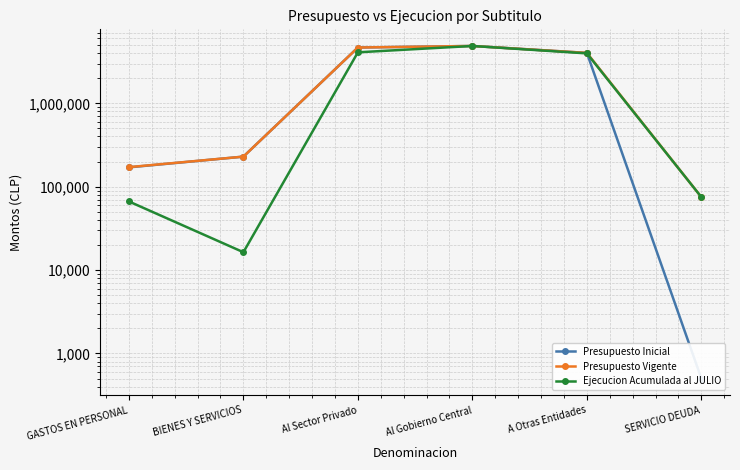

Where does the Presupuesto Vigente series first go above 4021774?

Al Sector Privado